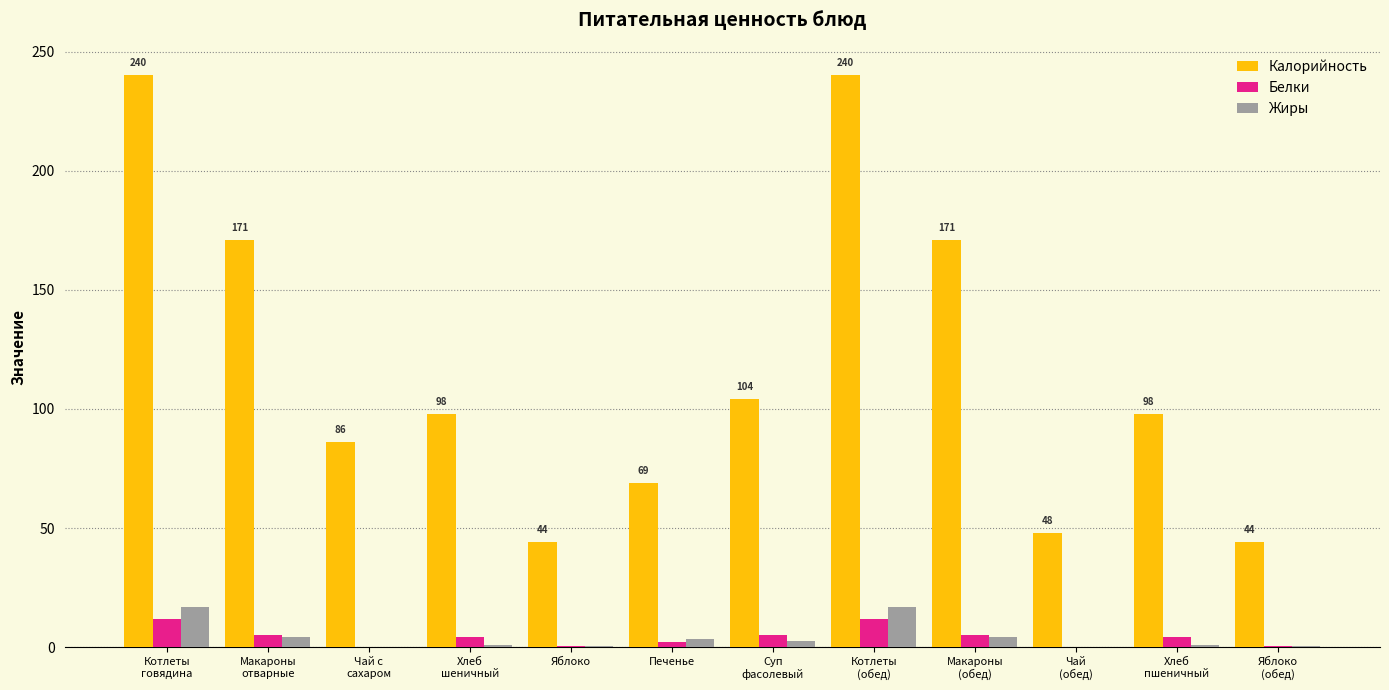

Does the chart contain stacked bars?

No